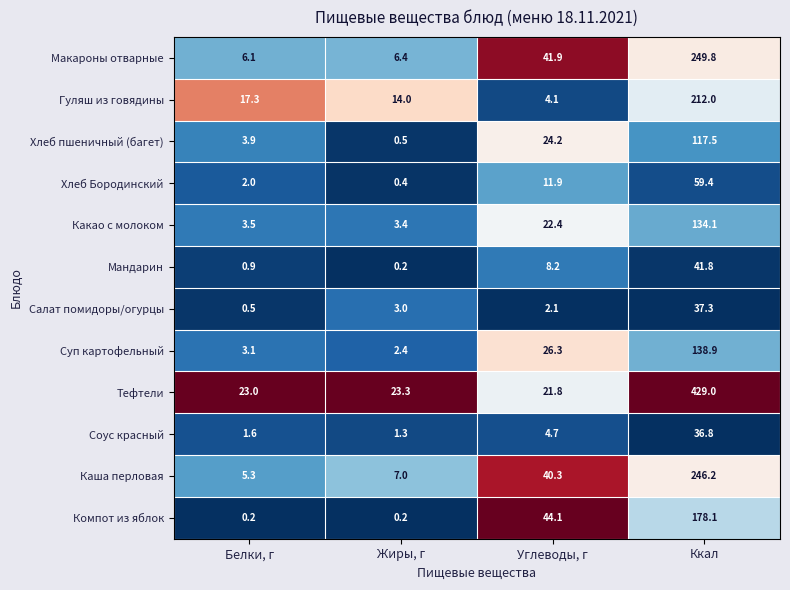

What is the difference between the highest and lowest values at Жиры, г?

23.1